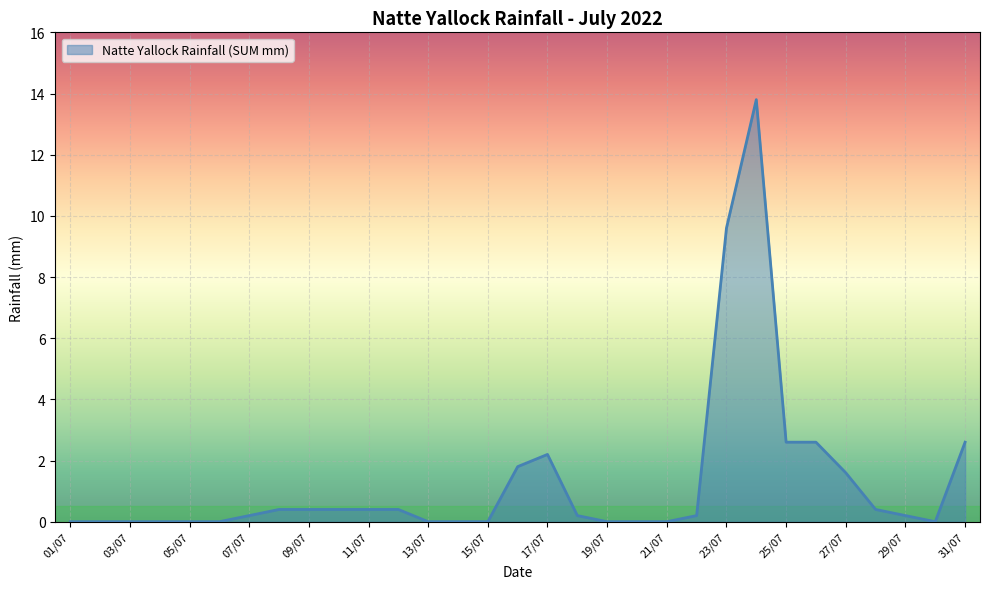

What is the difference between the maximum and minimum values?

13.8